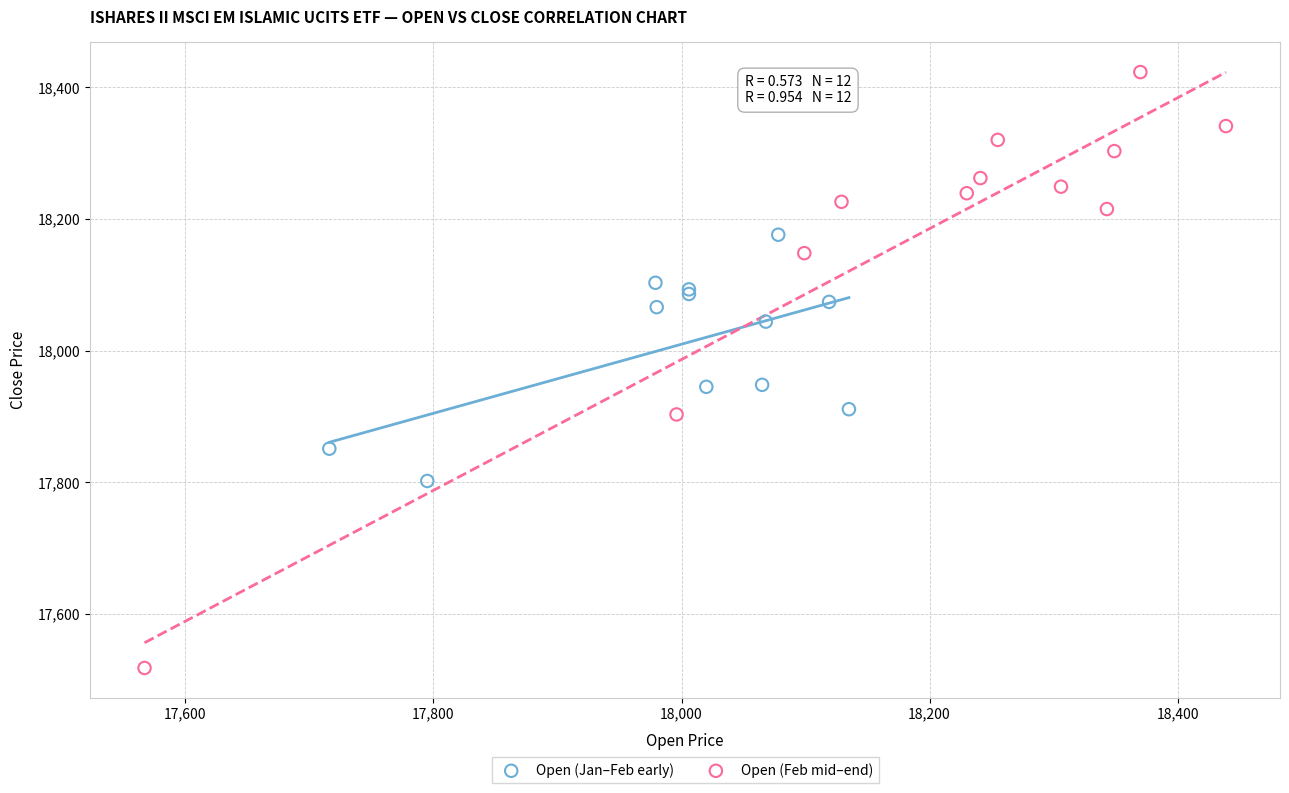

Which series reaches the minimum Y coordinate?

Open (Feb mid–end)